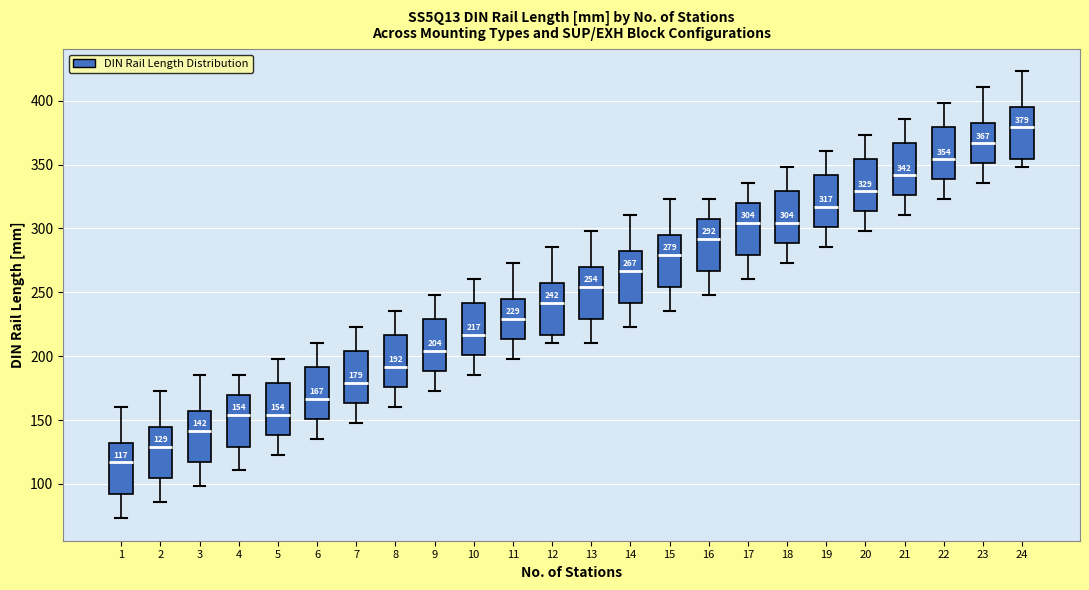

Which box's median line is the highest?

24